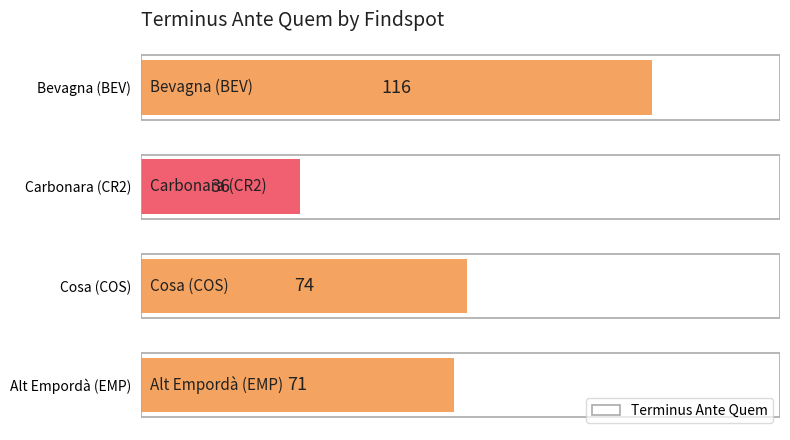

What is the change in value from Alt Empordà (EMP) to Cosa (COS)?

+3